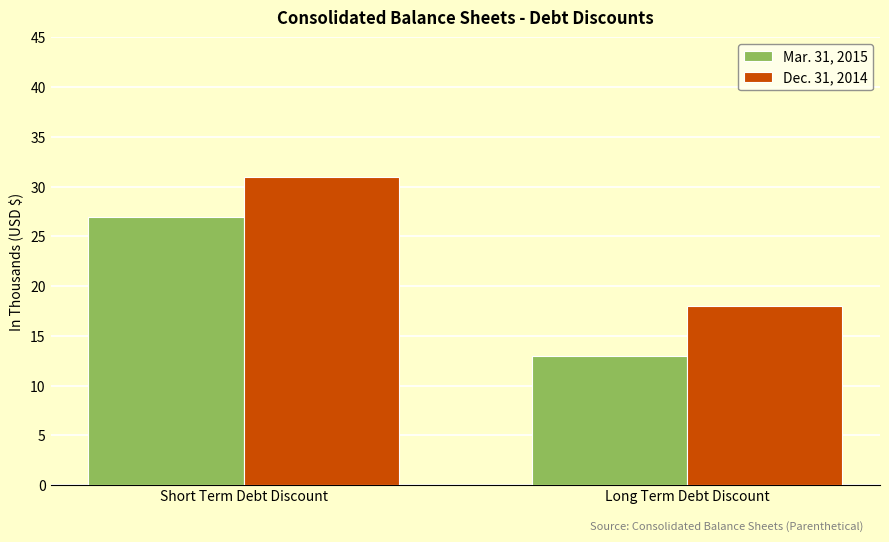

Count the number of categories in the chart.

2